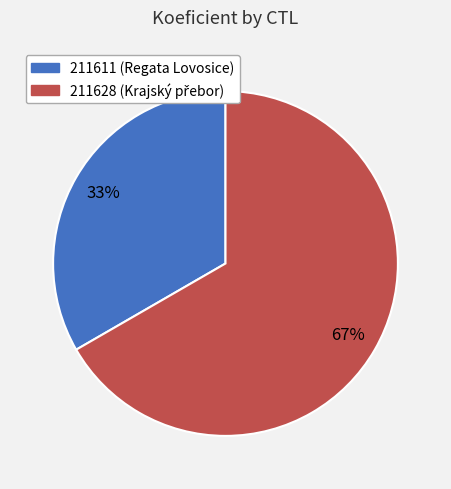

Does 211628 account for over 50% of the chart?

Yes